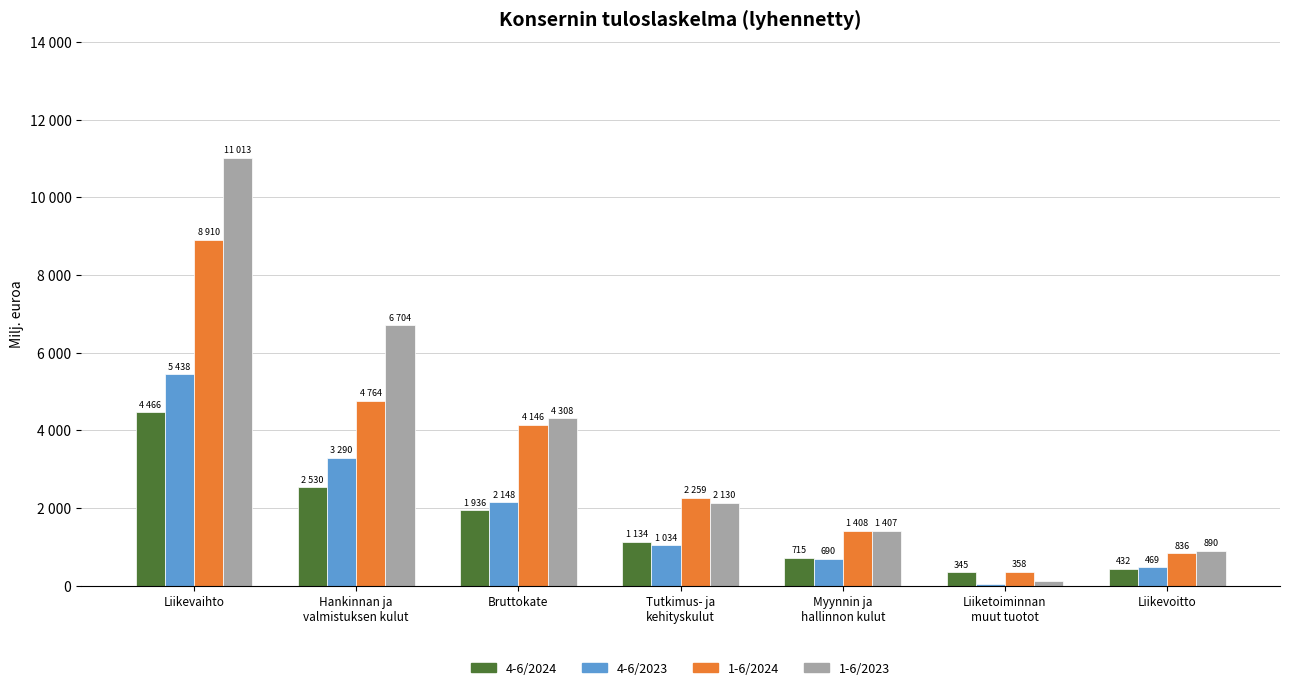

Are the bars horizontal?

No